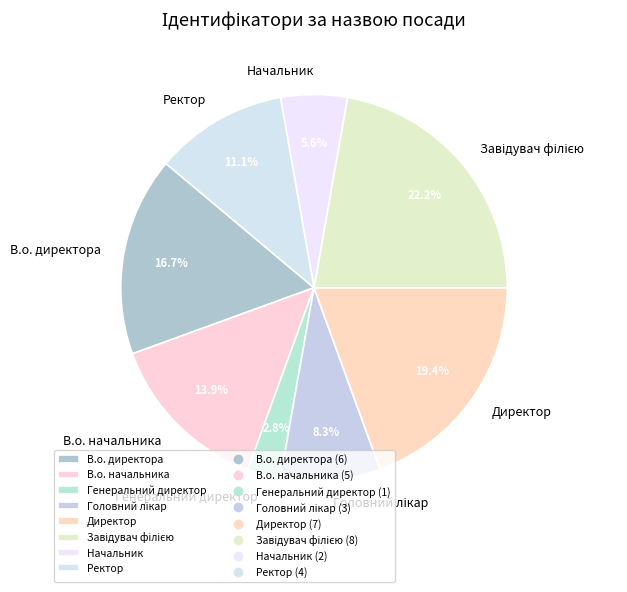

Does any single category account for the majority?

No